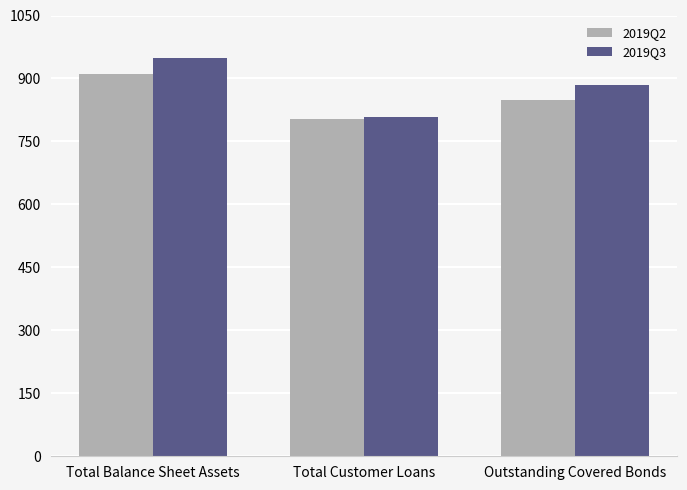

At how many categories does at least one series exceed 832?

2